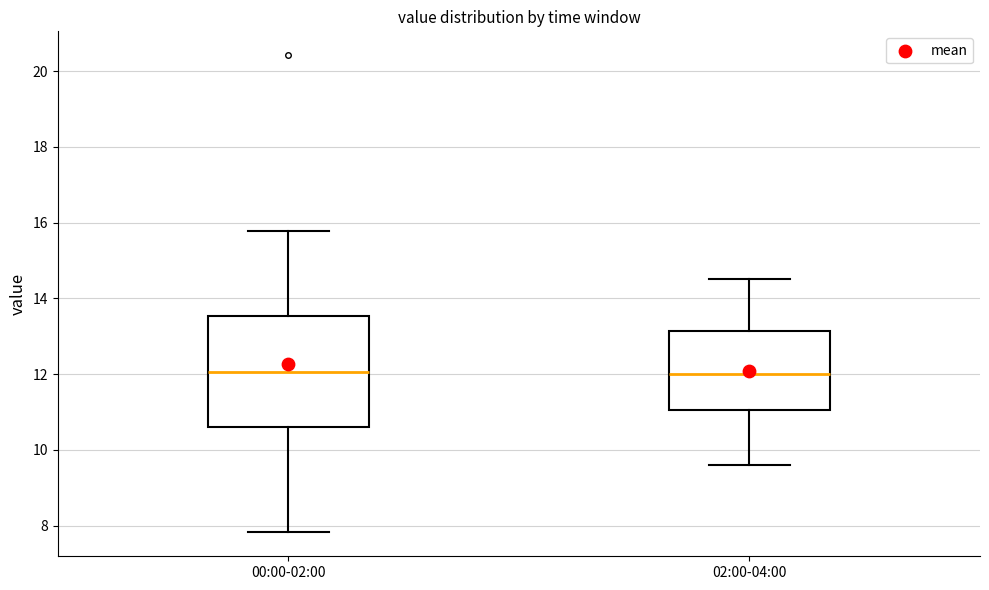

Reading left to right, read every box against the y-axis: the position of its median line, the range the box covers, and the ends of its whiskers. The values are not printed on the chart, so give them approximately, as read against the axis.

00:00-02:00: median 12.0, box 10.6 to 13.6, whiskers 7.8 to 15.8
02:00-04:00: median 12.0, box 11.0 to 13.2, whiskers 9.6 to 14.6